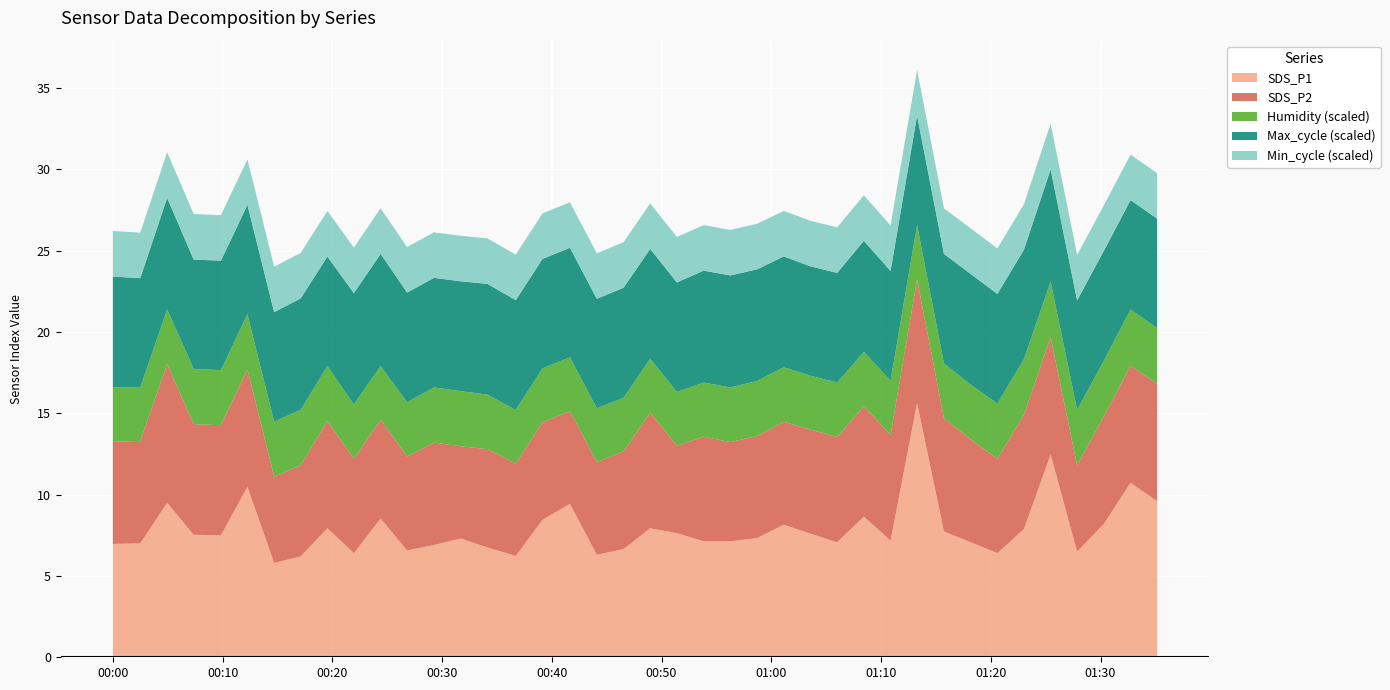

What is the lowest value of the SDS_P1 series?

5.8